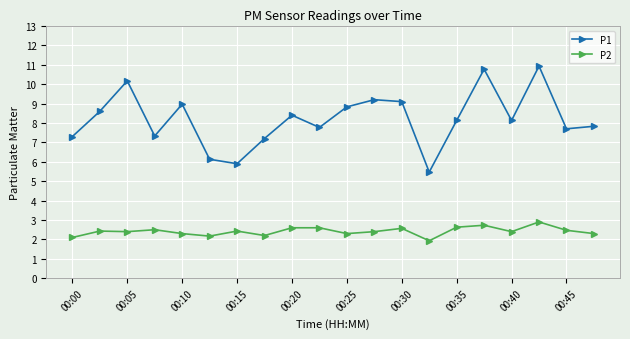

What are all the series names shown in the legend?

P1, P2